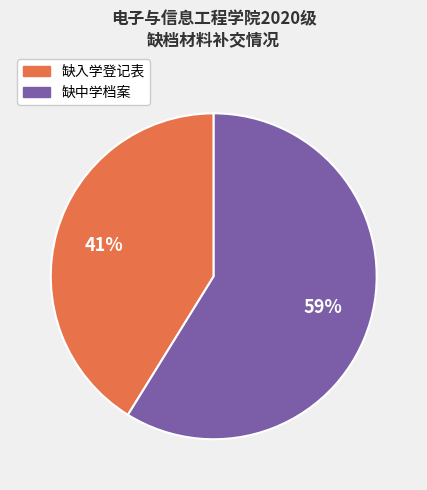

Which has a higher value, 缺入学登记表 or 缺中学档案?

缺中学档案